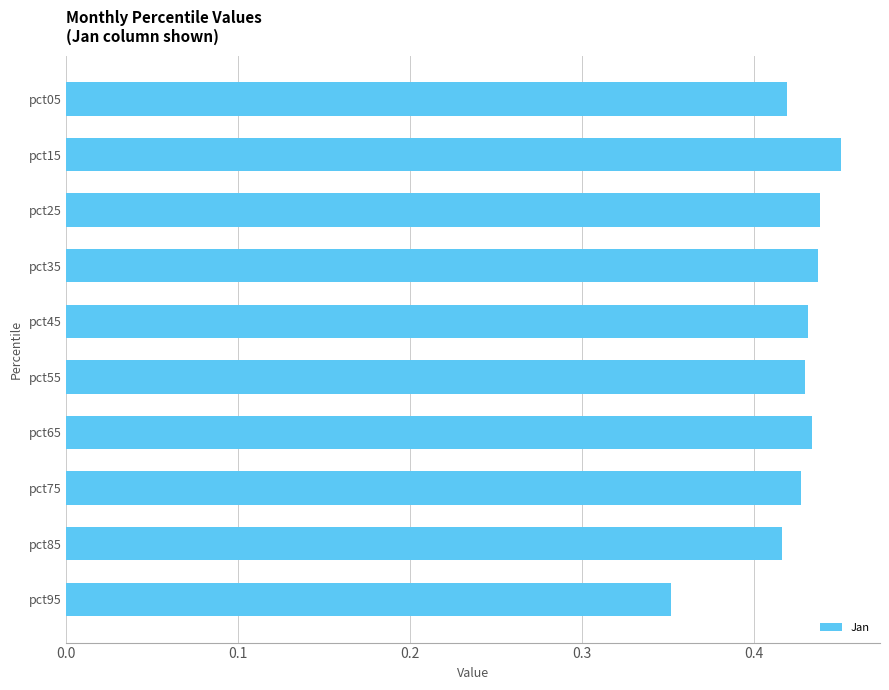

What is the sum of the values at pct95 and pct55?

0.8